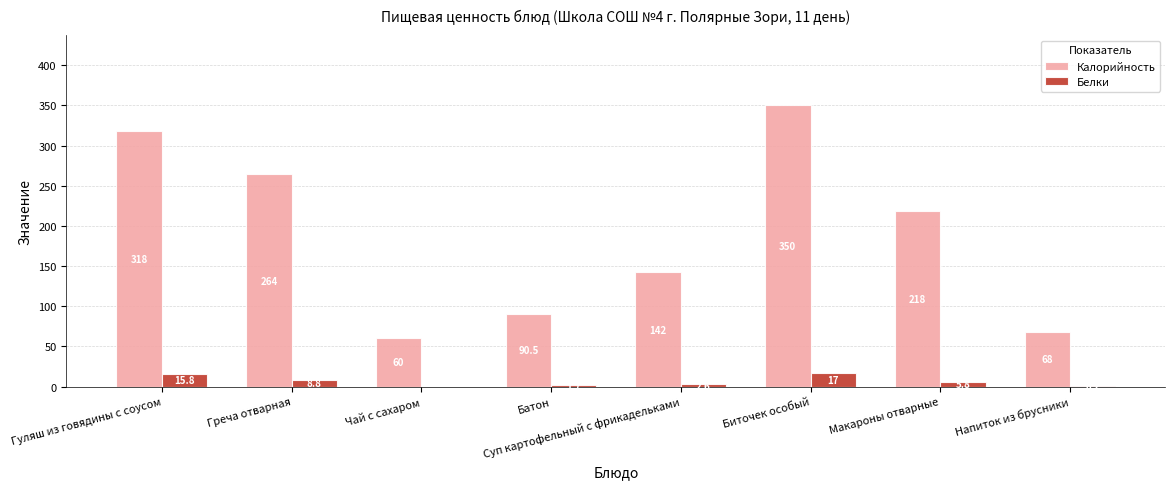

Reading left to right, extract all data points from this chart.

Калорийность: Гуляш из говядины с соусом=318.0	Греча отварная=264.0	Чай с сахаром=60.0	Батон=90.5	Суп картофельный с фрикадельками=142.0	Биточек особый=350.0	Макароны отварные=218.0	Напиток из брусники=68.0
Белки: Гуляш из говядины с соусом=15.8	Греча отварная=8.8	Чай с сахаром=0.0	Батон=1.7	Суп картофельный с фрикадельками=2.6	Биточек особый=17.0	Макароны отварные=5.8	Напиток из брусники=0.2